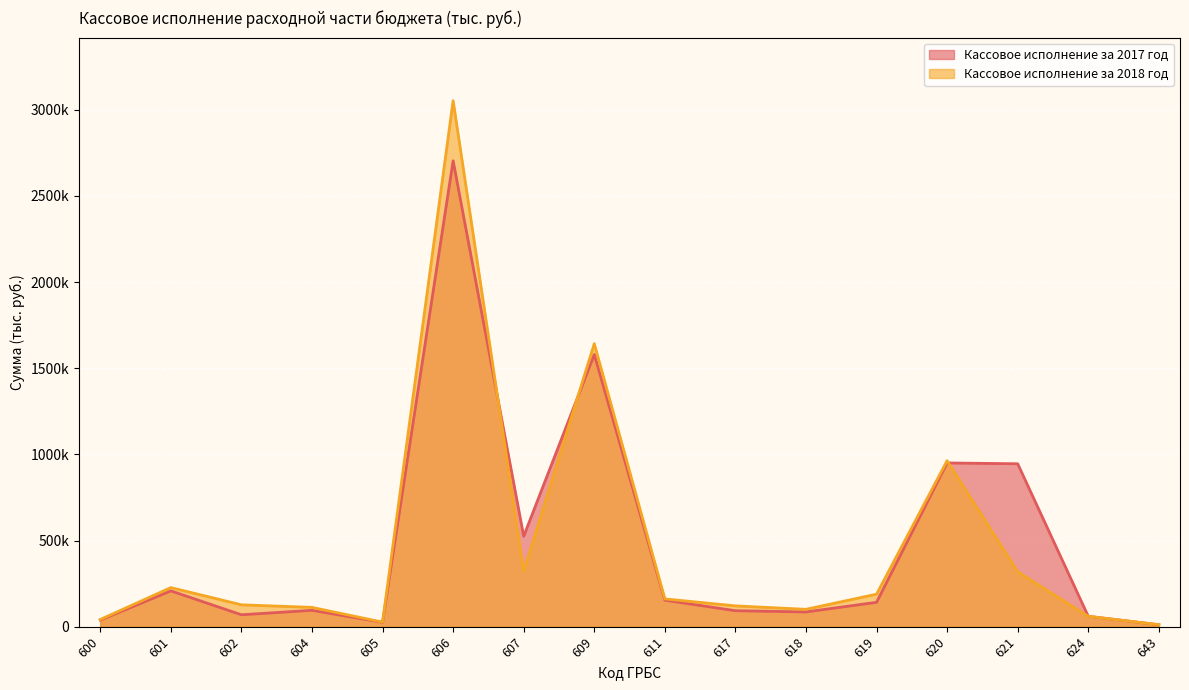

Which label corresponds to the largest value in the chart?

606